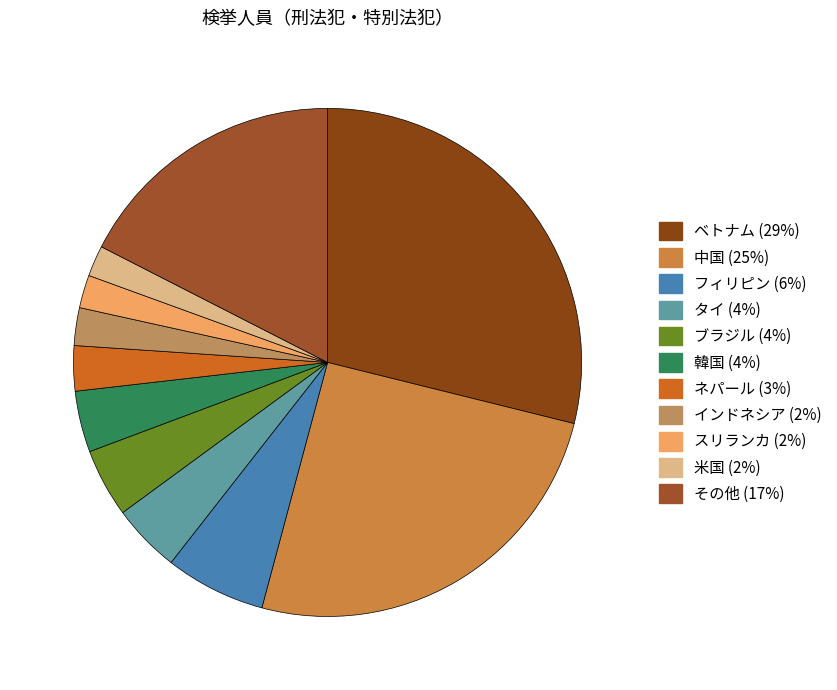

Between フィリピン and スリランカ, which is larger?

フィリピン